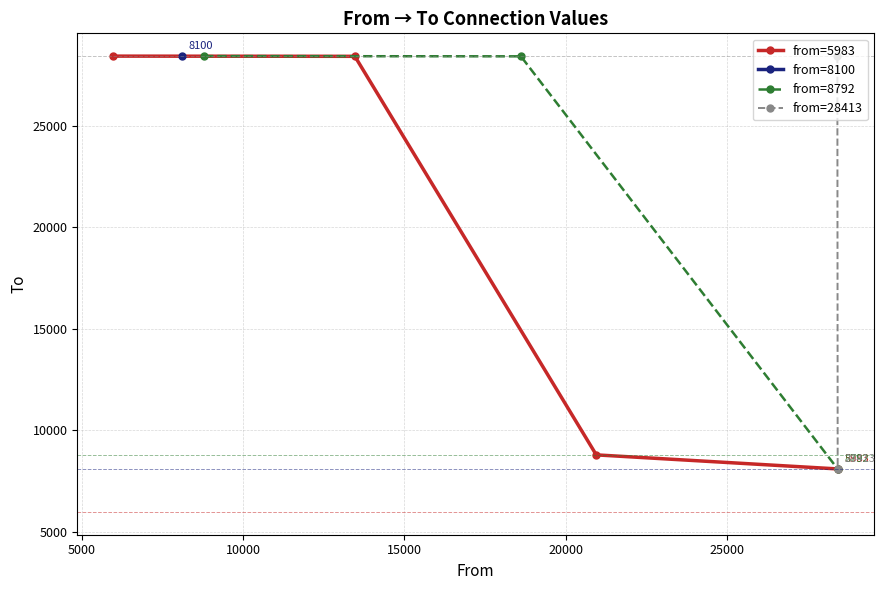

Where is 5983 nearest to the value 18261?

9